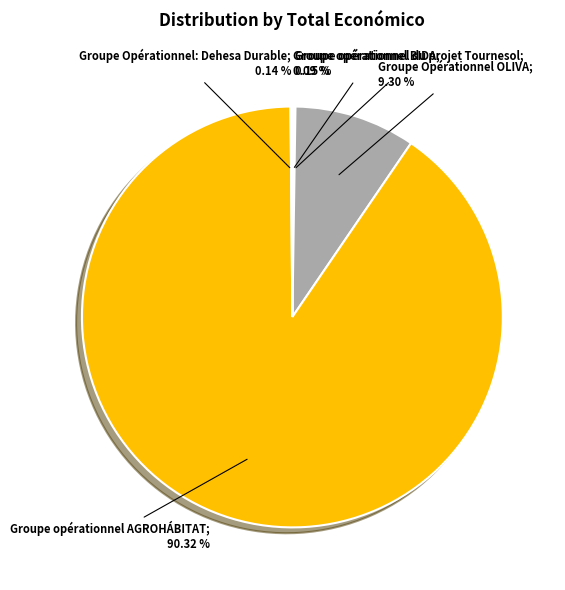

Is there a majority slice in this chart?

Yes